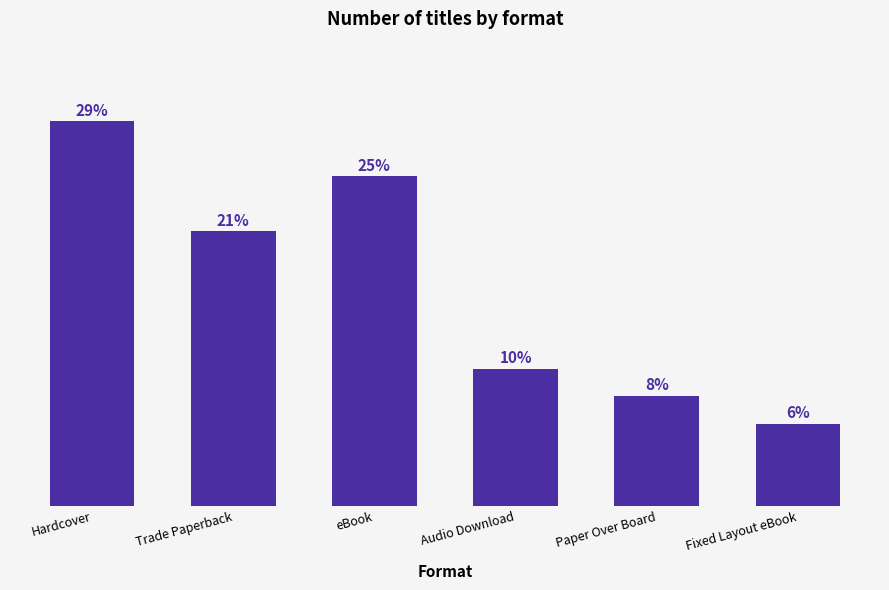

Are the bars horizontal?

No